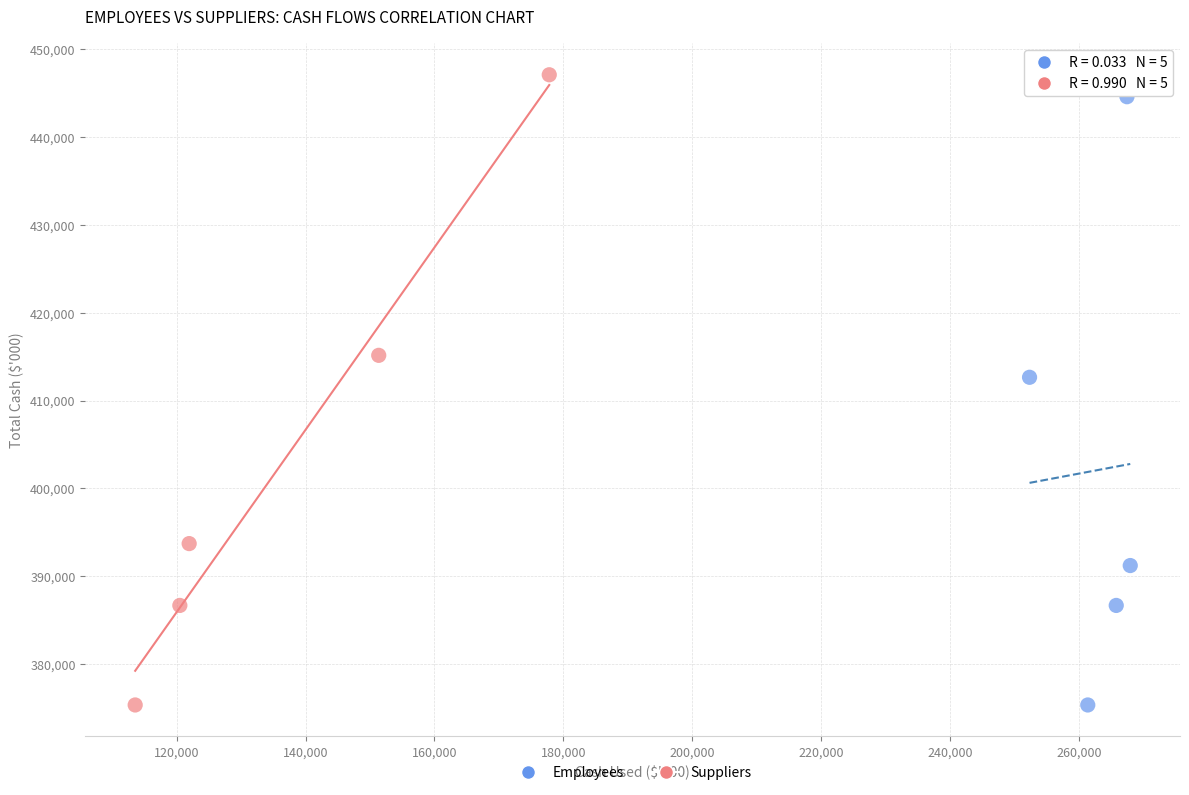

Which series has the widest spread of Y values?

Suppliers